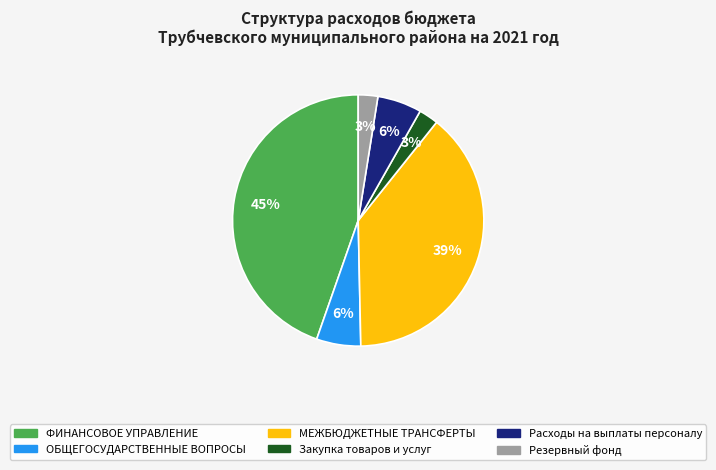

Combined, do ОБЩЕГОСУДАРСТВЕННЫЕ ВОПРОСЫ and МЕЖБЮДЖЕТНЫЕ ТРАНСФЕРТЫ account for over 50%?

No